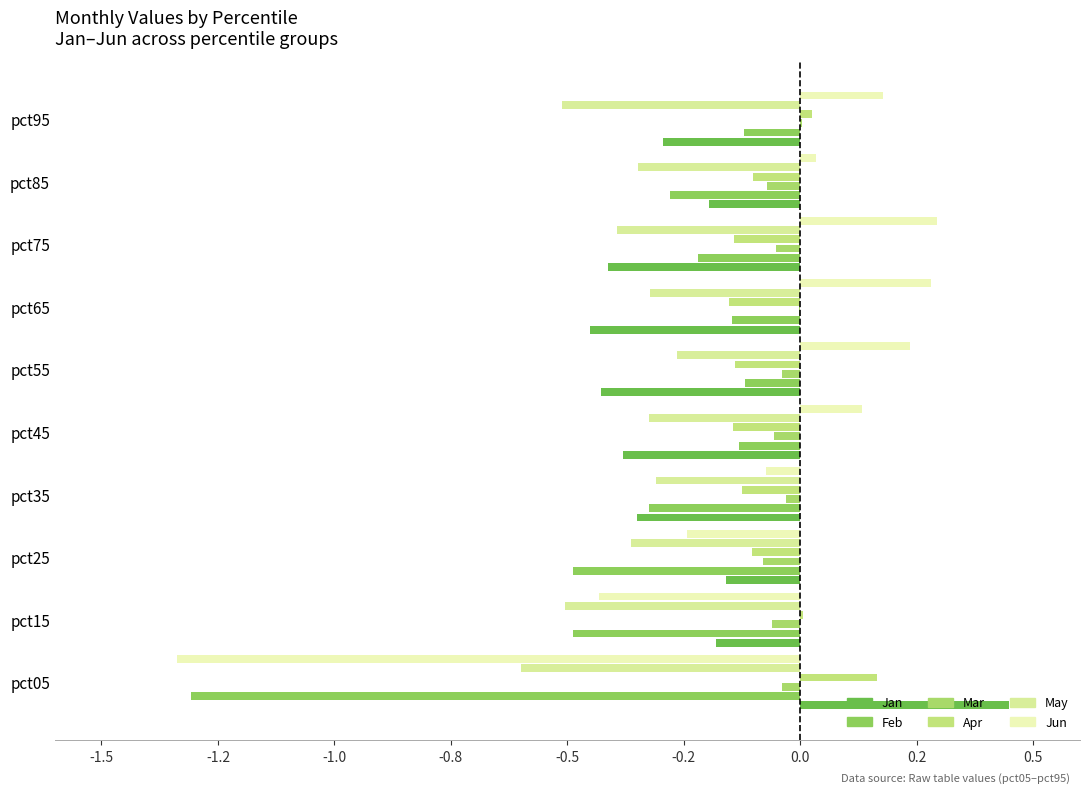

True or false: Mar has a value of -0.1 at pct75.

False